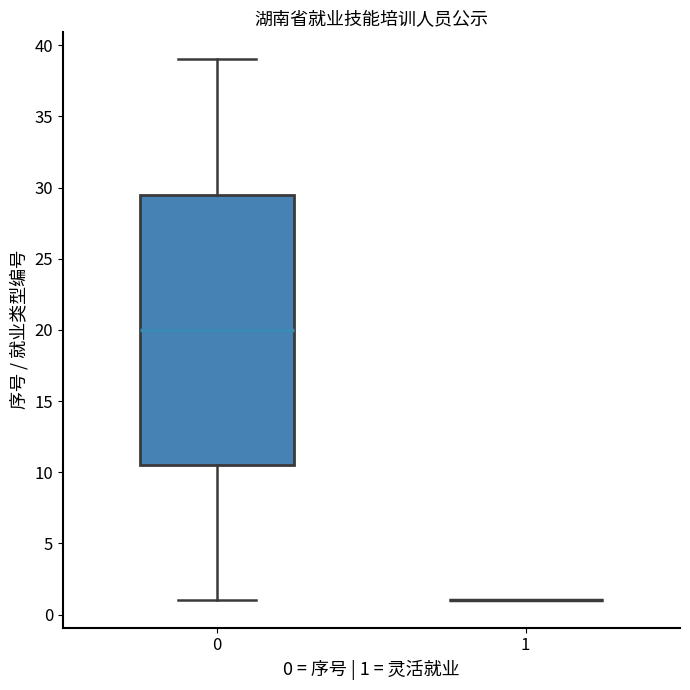

Comparing the boxes themselves (not the whiskers), which one is the tallest?

0